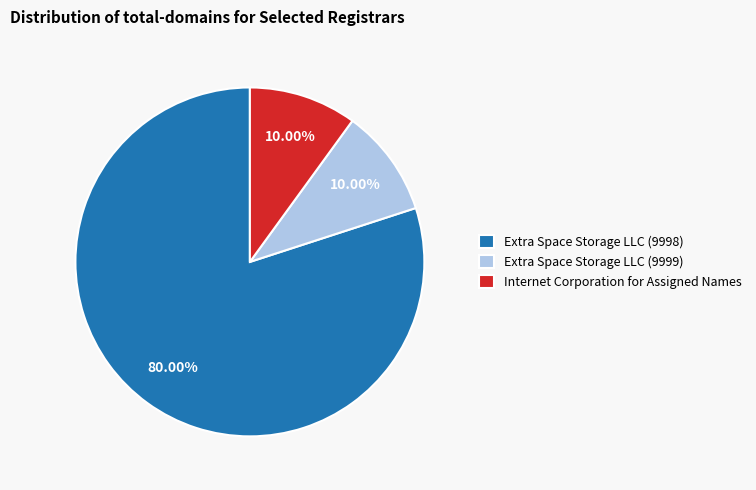

Is it true that Internet Corporation for Assigned Names is 10% of the pie?

True